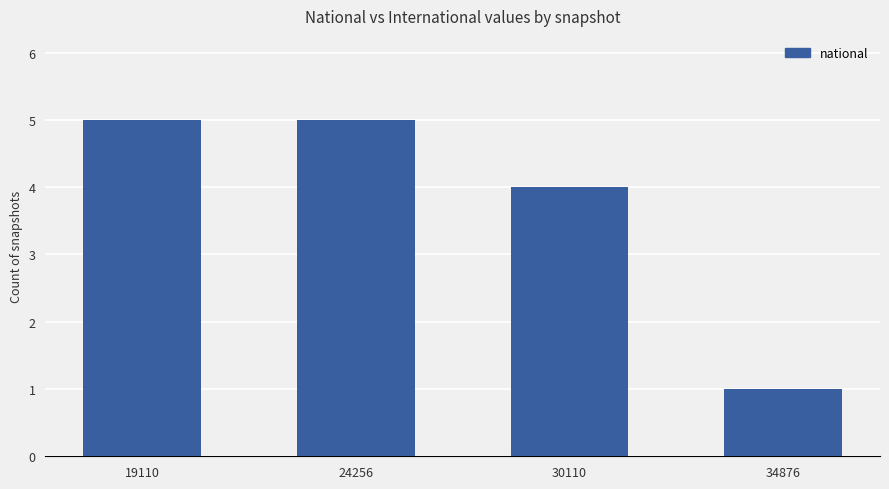

What is the change in value from 24256 to 34876?

-4